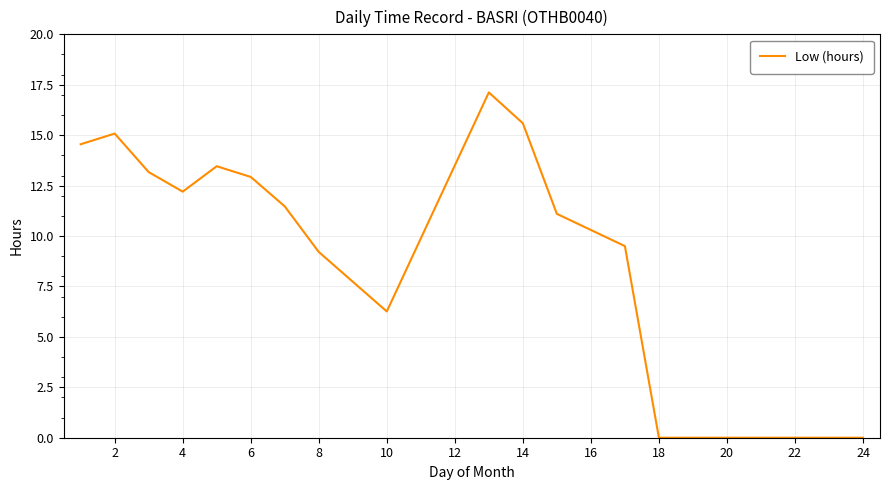

What is the maximum value shown in the chart?

17.1